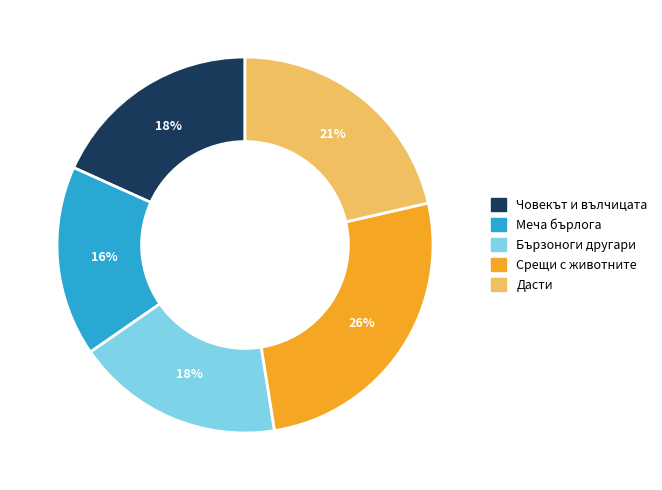

To the nearest percent, what is the difference between the Меча бърлога and Човекът и вълчицата slice percentages?

2%